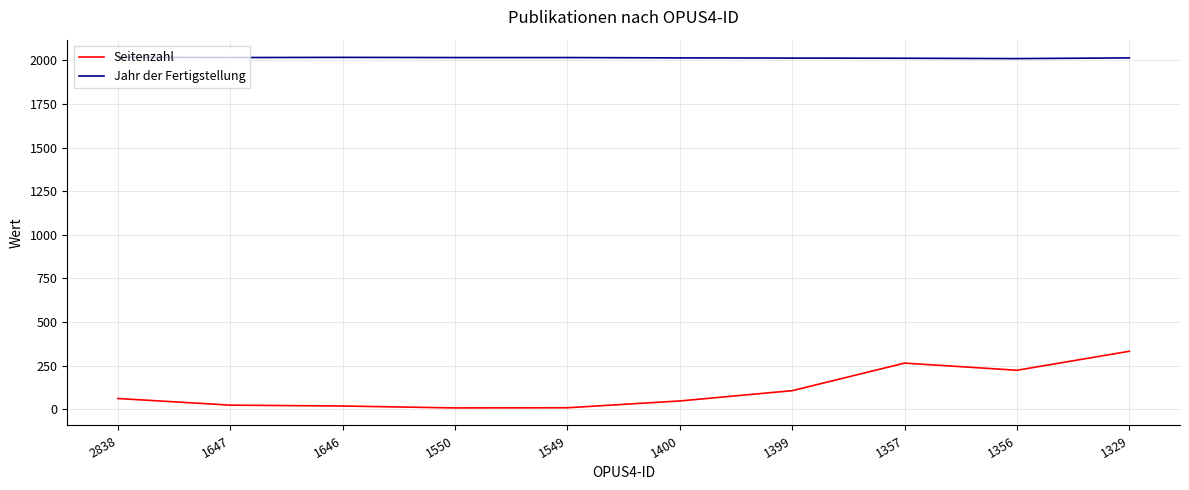

Which series changed the most between 1549 and 1356?

Seitenzahl